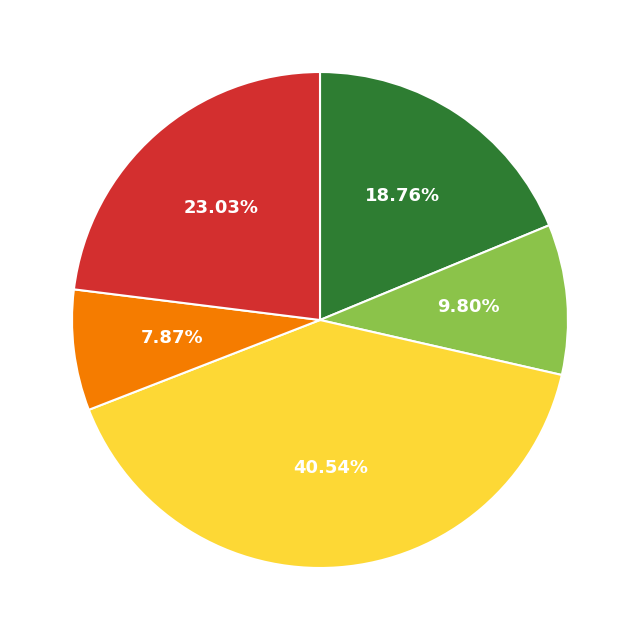

Does any single category account for the majority?

No